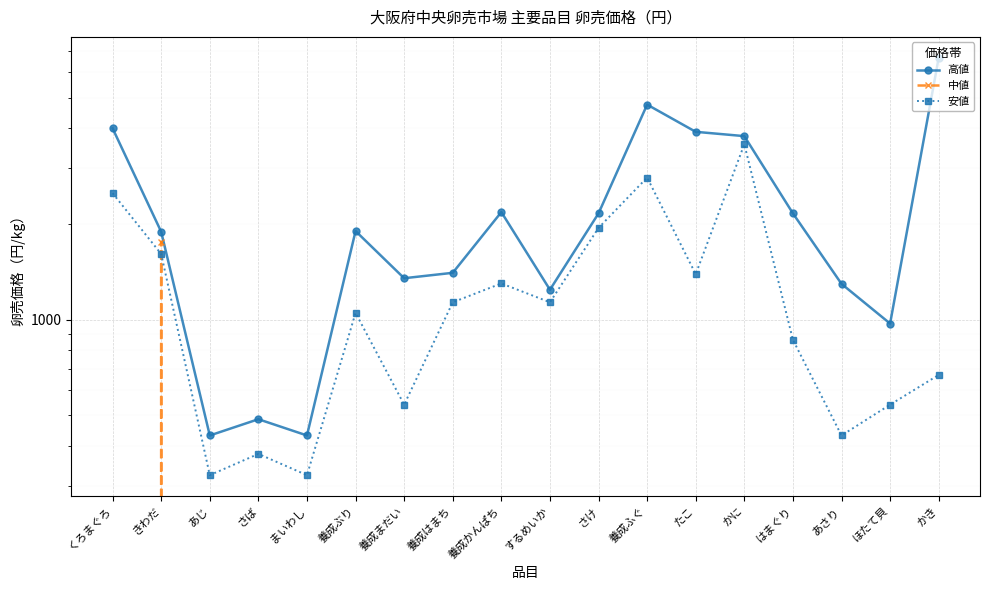

What is the sum of all 中値 values?

1760